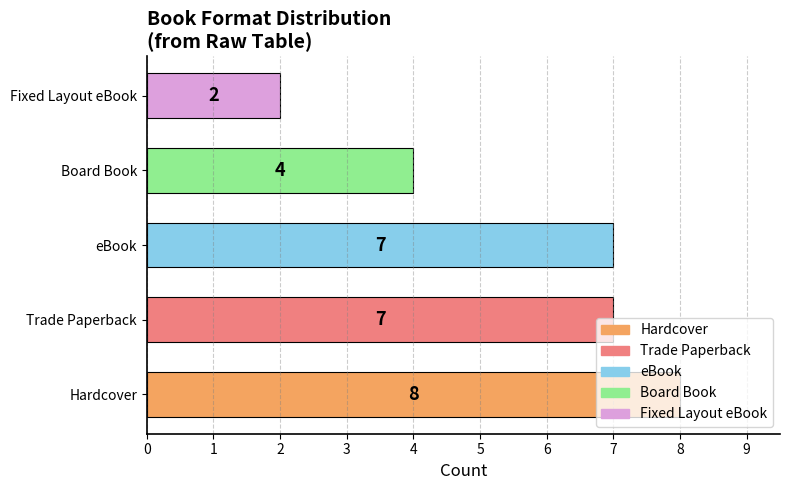

Which has a higher value, Trade Paperback or Hardcover?

Hardcover